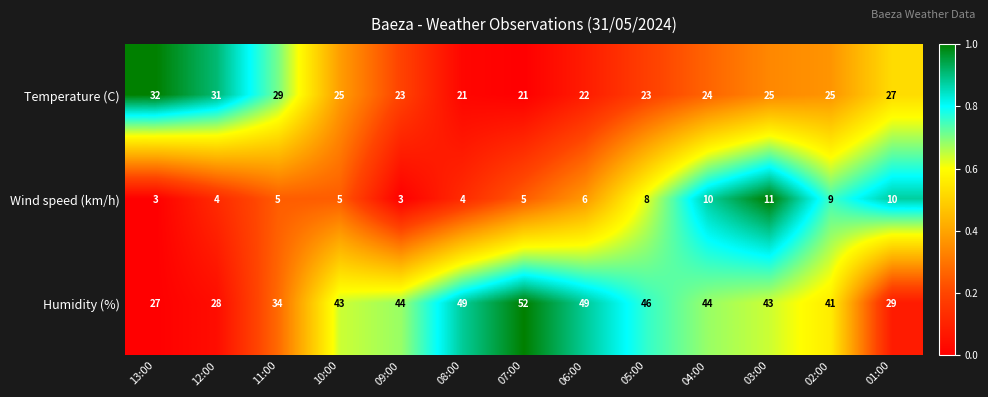

How many data points does each series have?

13